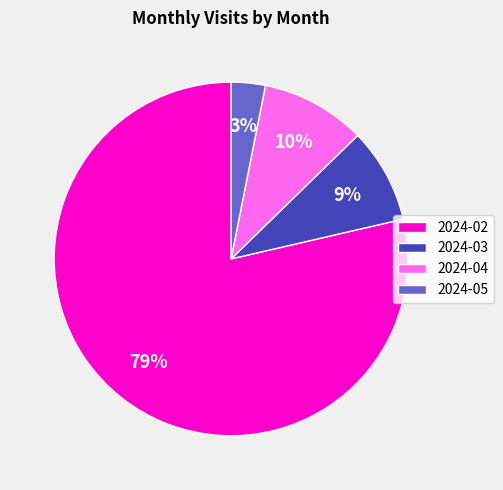

Is there a majority slice in this chart?

Yes